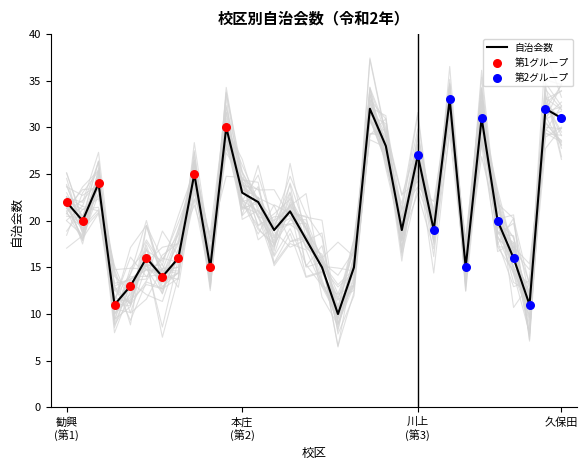

What is the highest value of the 自治会数 series?

33